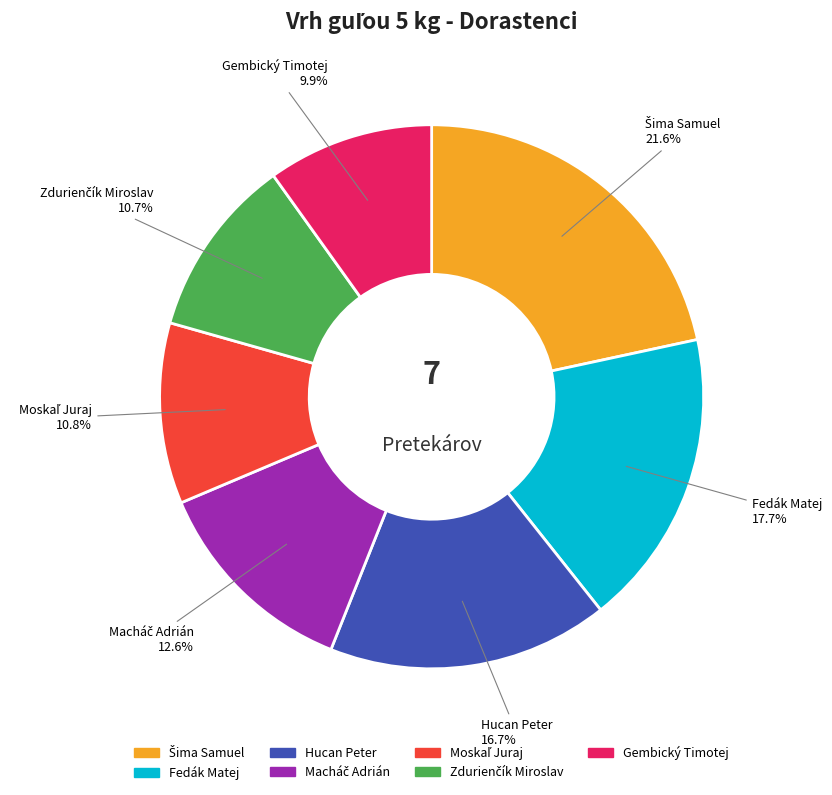

How many segments does this pie chart have?

7